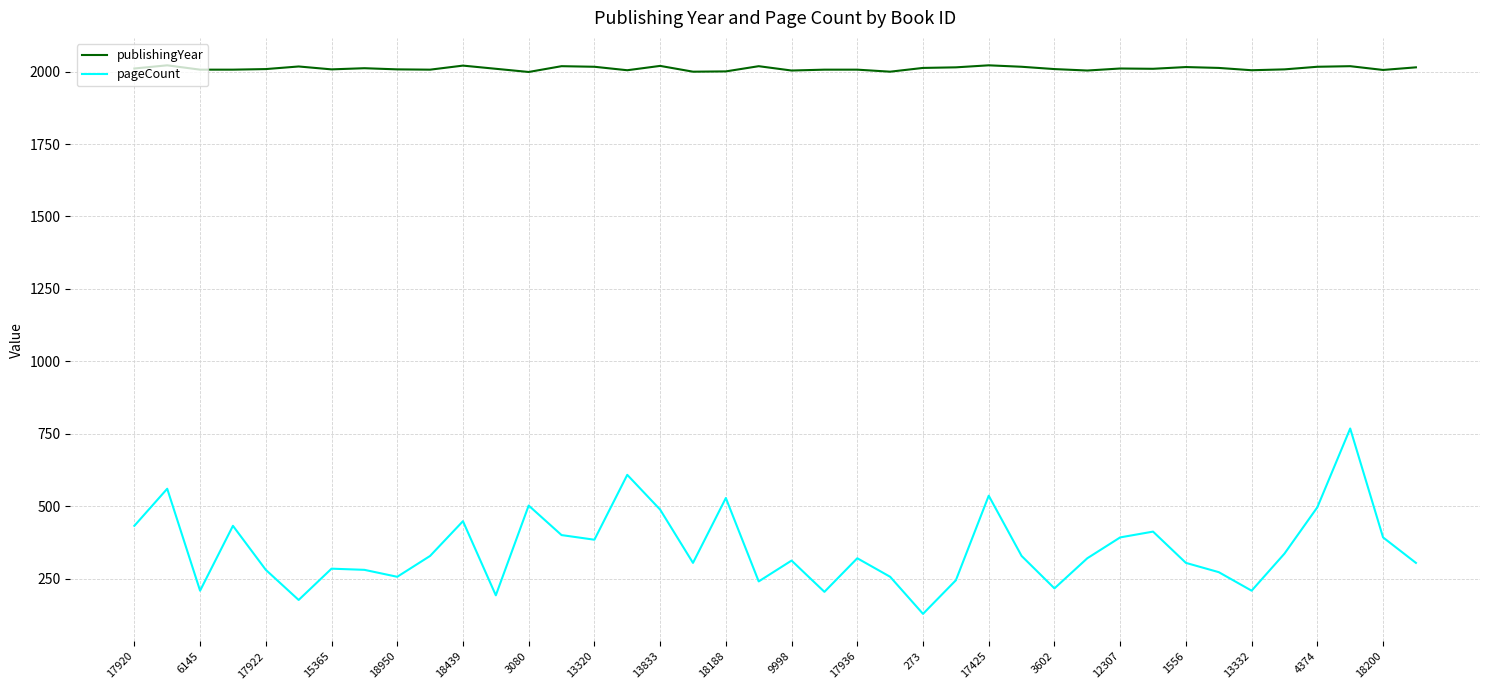

True or false: pageCount and publishingYear cross at least once.

False